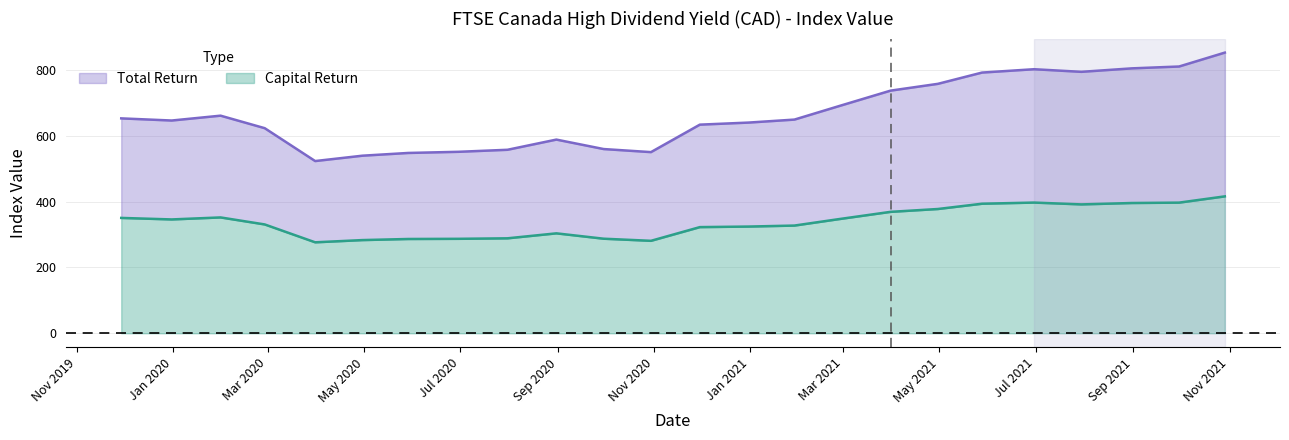

Which category has the lowest value in the Capital Return series?

2020-03-31